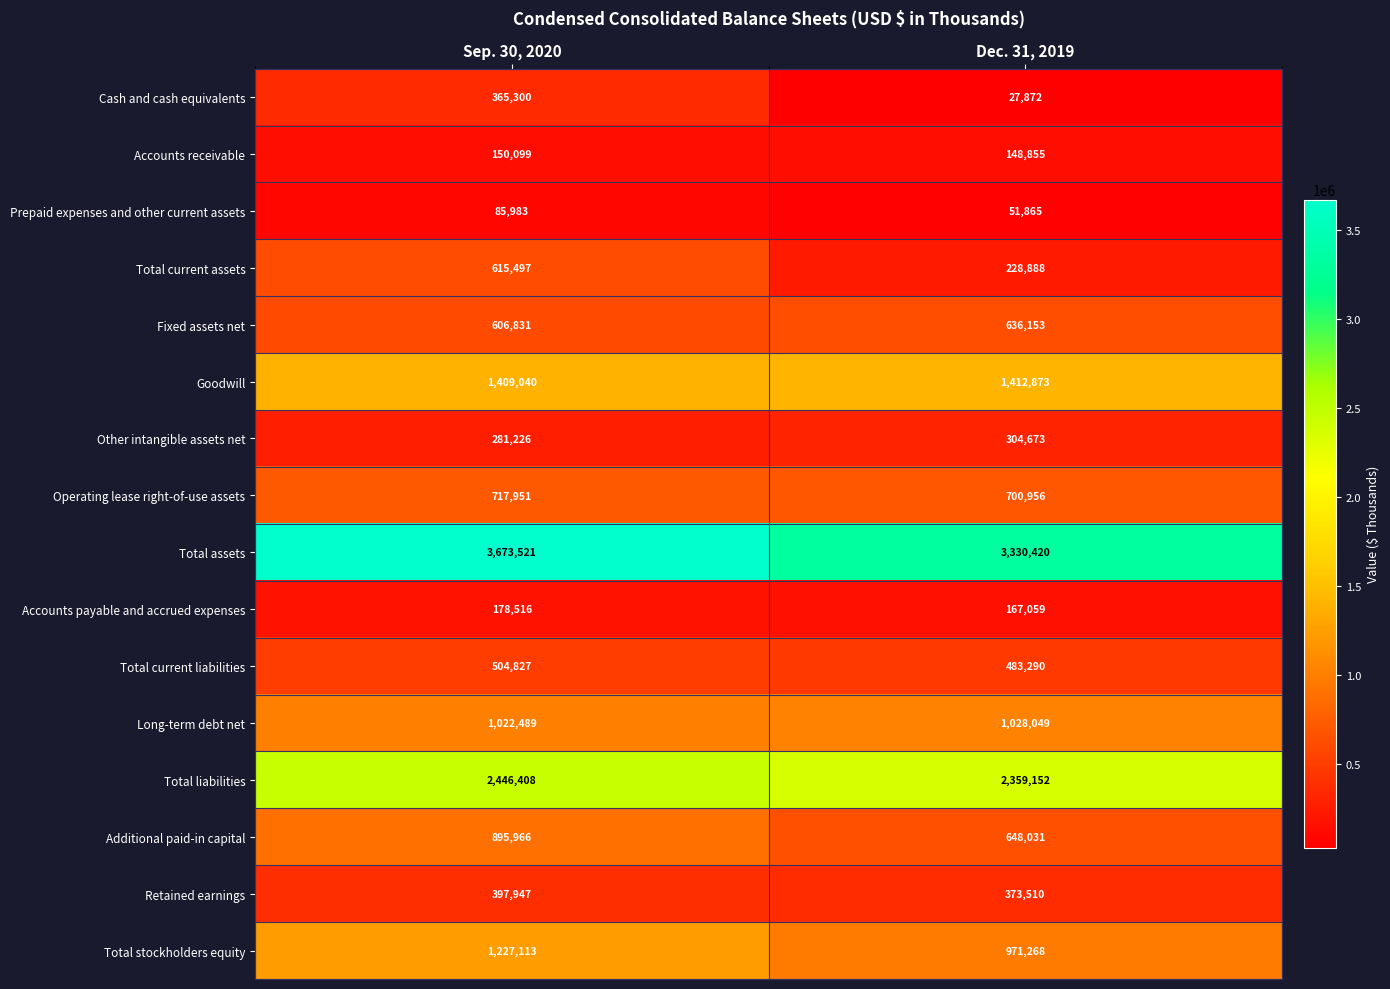

What is the difference between the maximum and minimum values in the Prepaid expenses and other current assets series?

34118